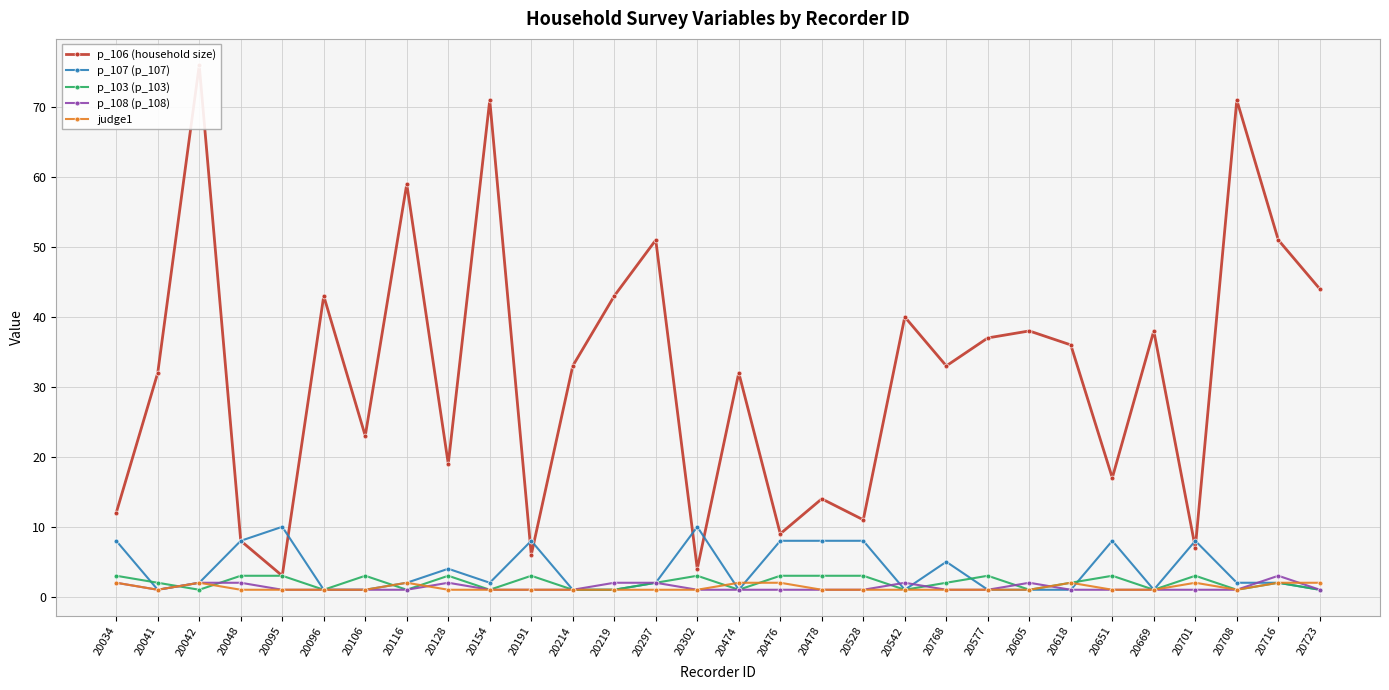

Which category has the highest value across all series?

20042